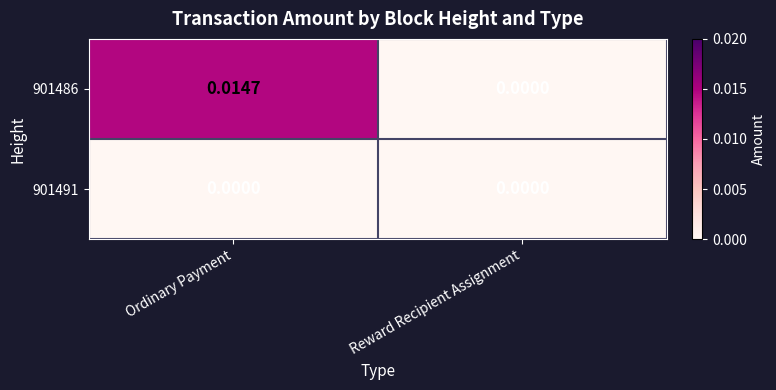

Which category has the highest value in the 901486 series?

Ordinary Payment